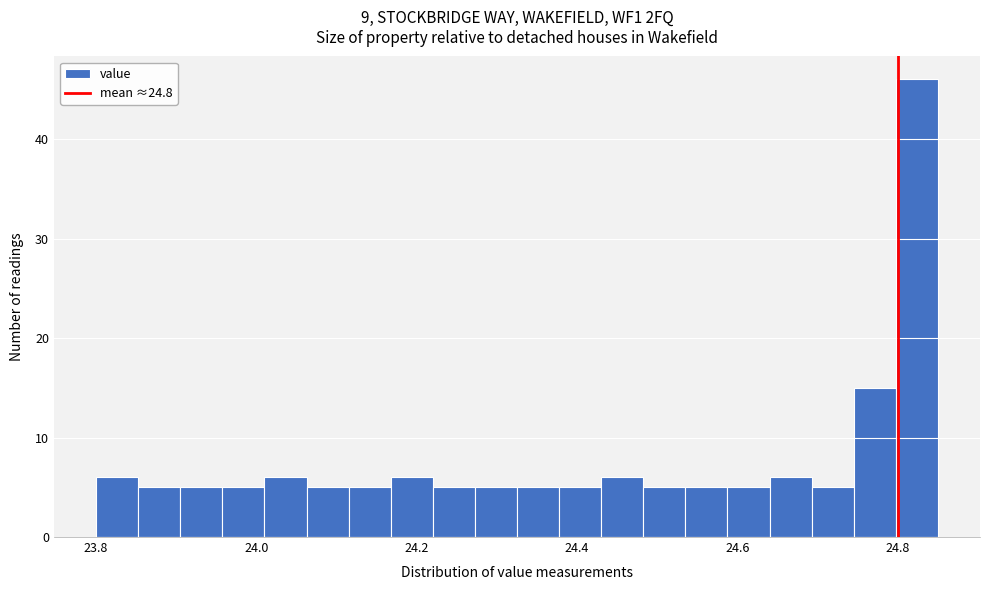

Read against the x-axis, roughly where is the centre of the tallest bar?

24.82